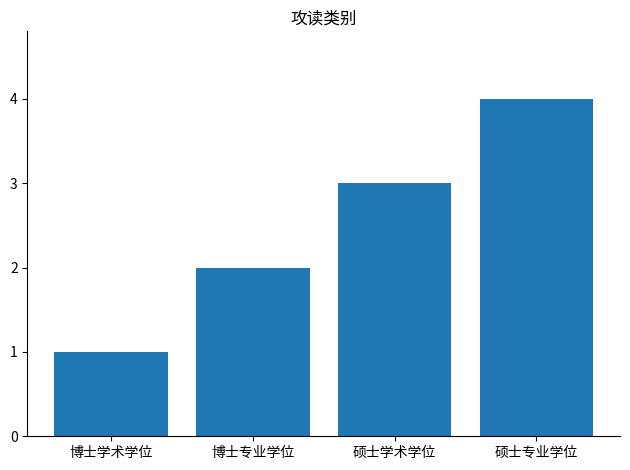

At which category does the chart reach its peak across all series?

硕士专业学位